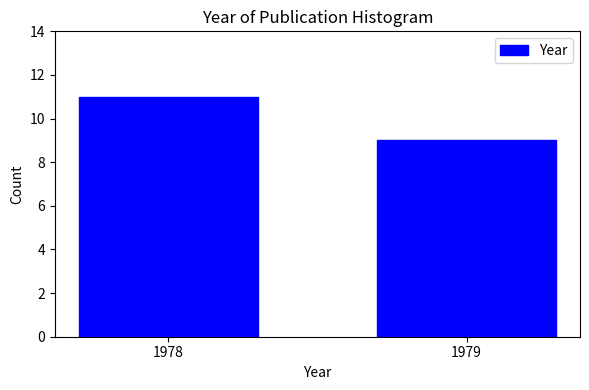

Reading right to left, transcribe all the data shown in this chart.

9	11